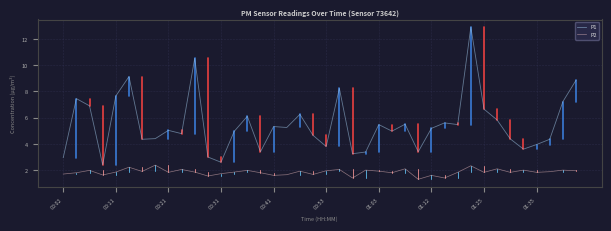

Which series has the widest spread of values?

P1